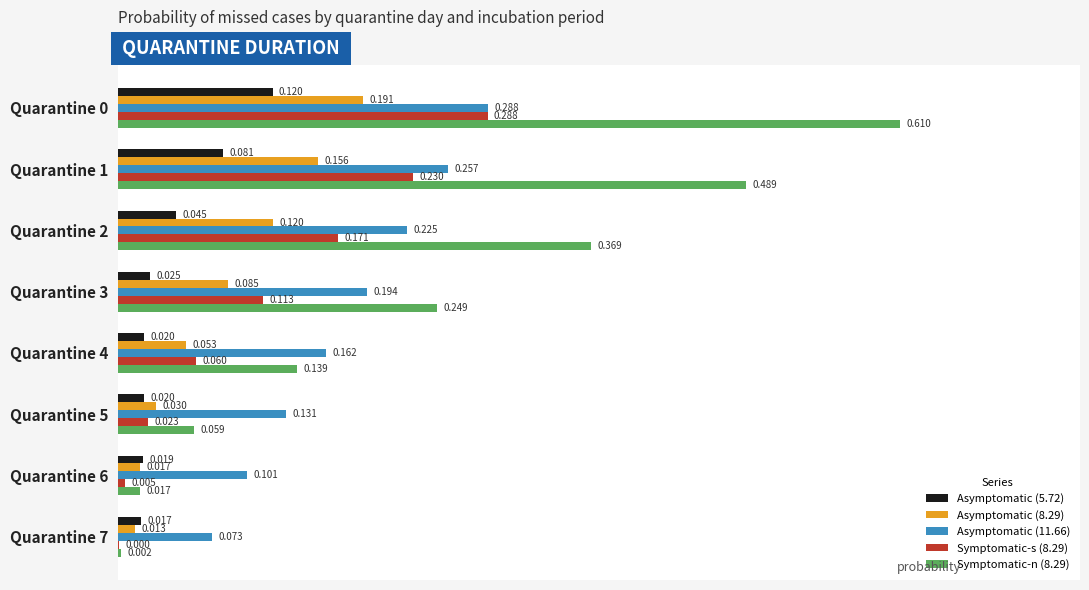

Is the value of Asymptomatic (11.66) at Quarantine 2 greater than the value of Asymptomatic (8.29) at Quarantine 2?

Yes